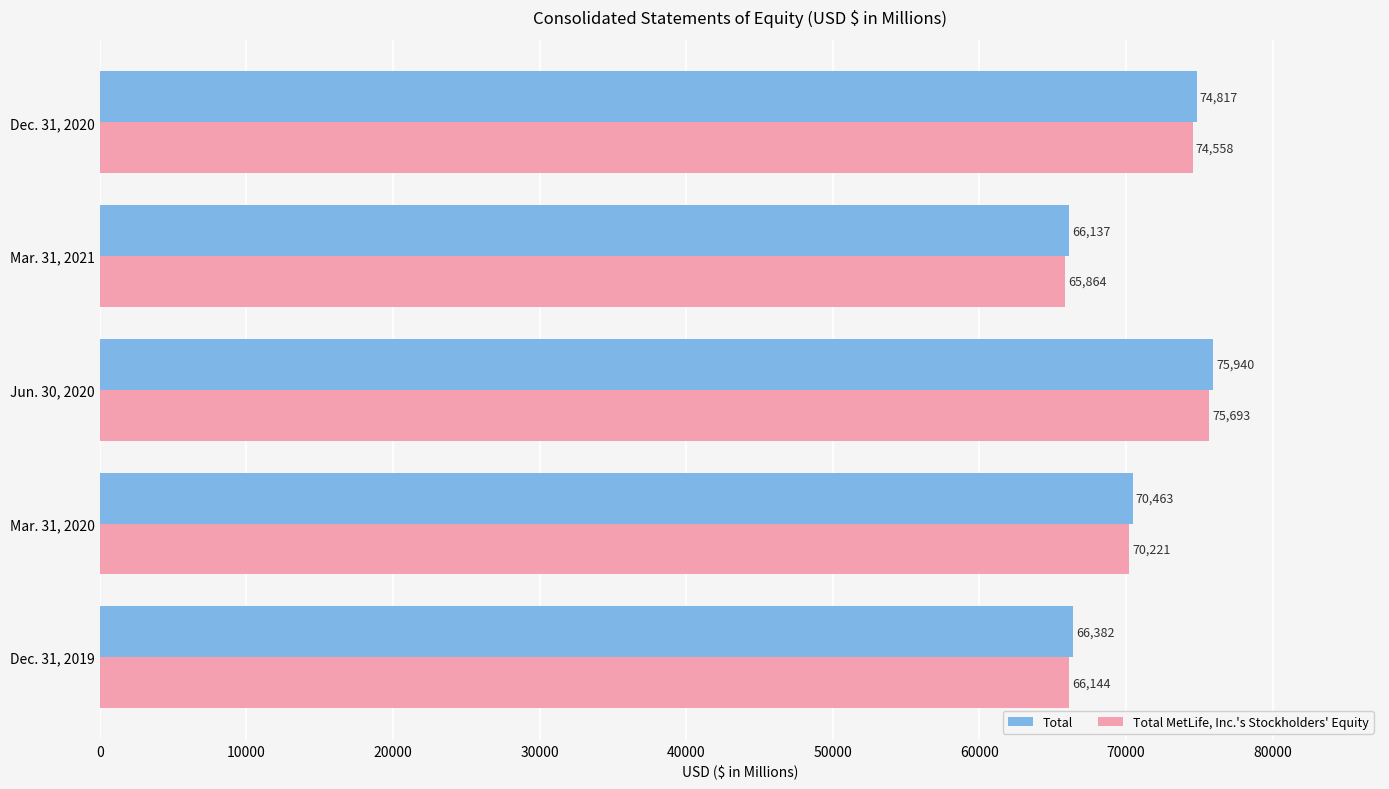

Which label corresponds to the largest value in the chart?

Jun. 30, 2020